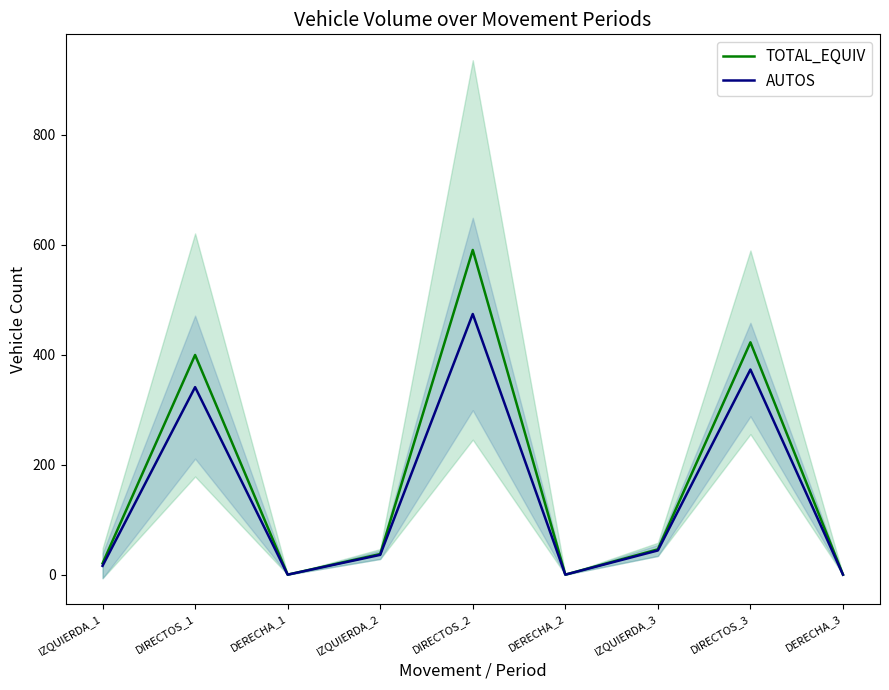

Reading left to right, what are all the values shown in this chart?

TOTAL_EQUIV: 20.5	399.5	0.0	37.5	590.5	0.0	46.0	422.5	0.0
AUTOS: 16.0	341.0	0.0	36.0	474.0	0.0	44.0	373.0	0.0